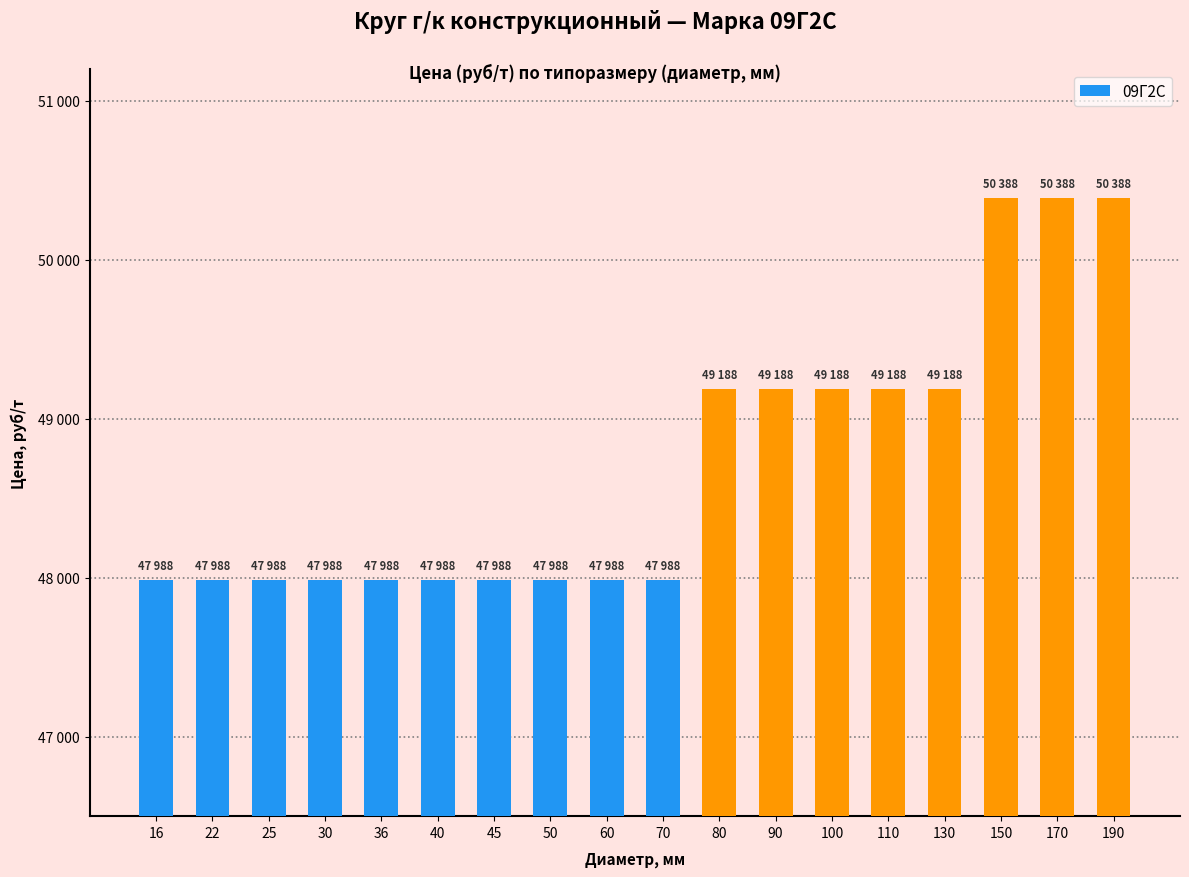

Are the bars horizontal?

No